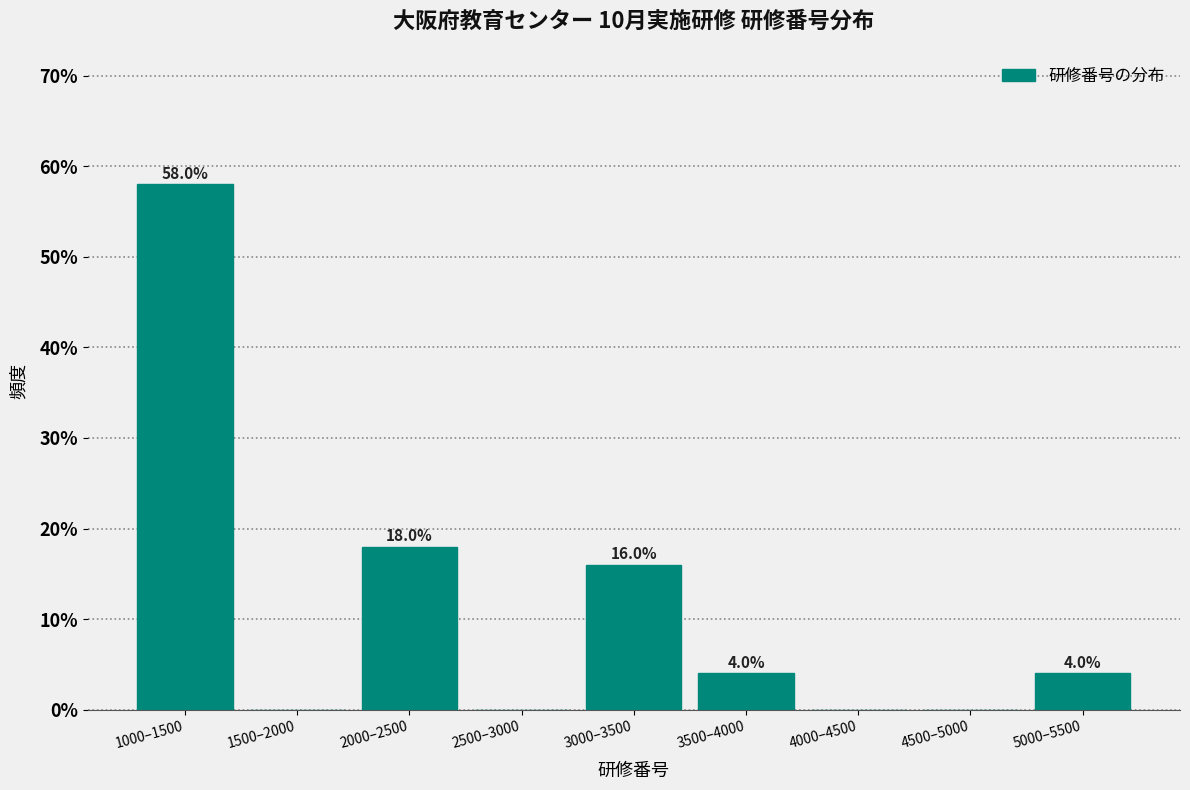

Reading left to right, what are all the values shown in this chart?

1000–1500=58.0	1500–2000=0.0	2000–2500=18.0	2500–3000=0.0	3000–3500=16.0	3500–4000=4.0	4000–4500=0.0	4500–5000=0.0	5000–5500=4.0